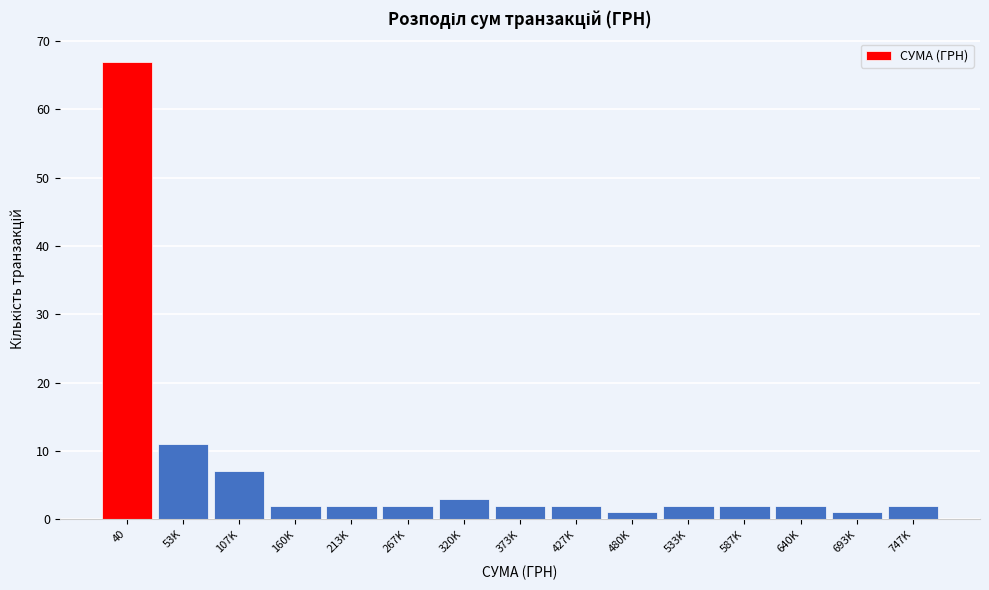

Reading right to left, transcribe all the data shown in this chart.

747K=2	693K=1	640K=2	587K=2	533K=2	480K=1	427K=2	373K=2	320K=3	267K=2	213K=2	160K=2	107K=7	53K=11	40=67